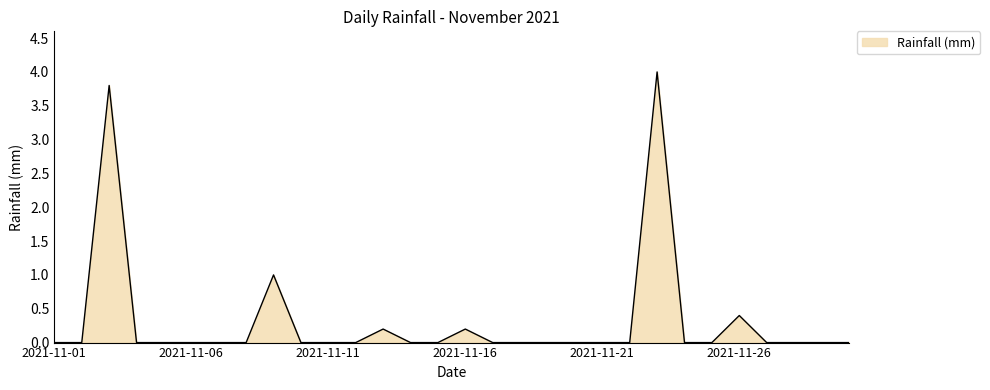

Does the chart display data point markers on the line(s)?

No